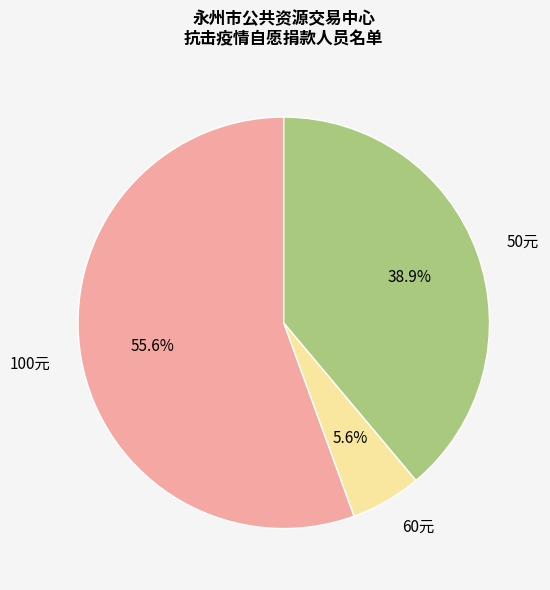

Rank the categories by value from lowest to highest.

60元, 50元, 100元